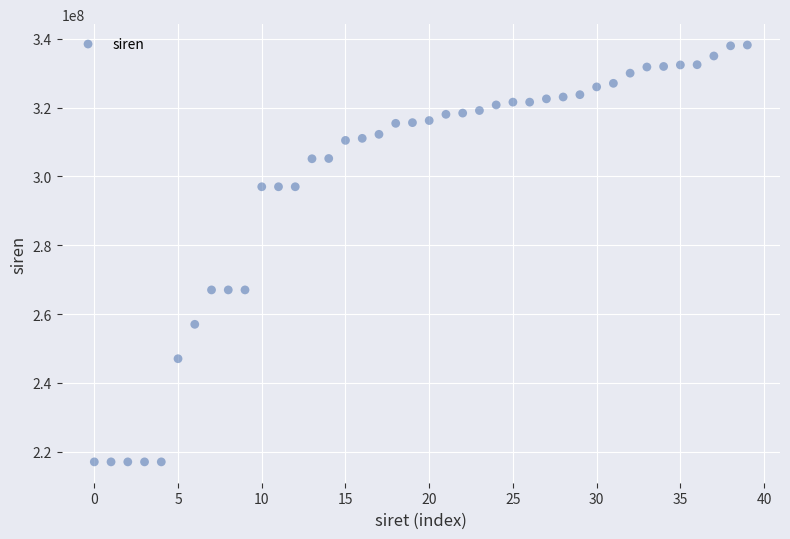

What is the range of Y values (max minus min)?

121215279